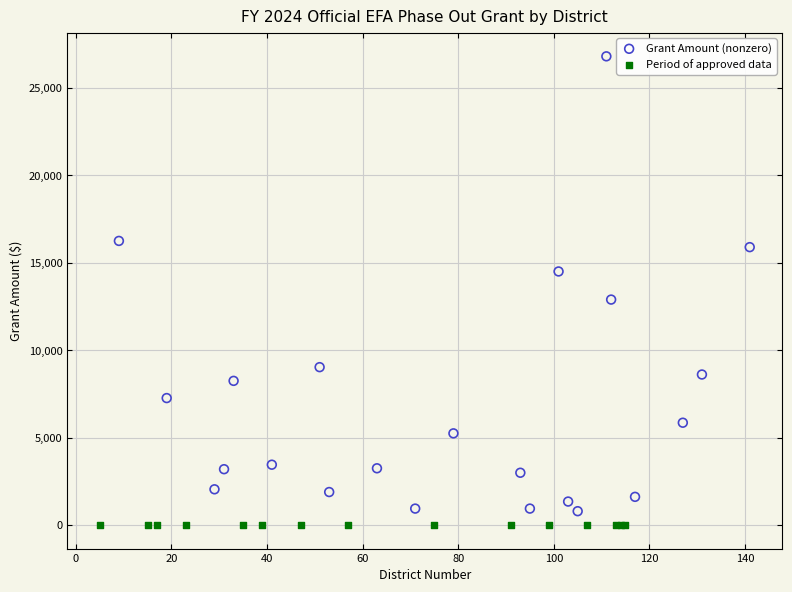

What are all the series names shown in the legend?

Grant Amount (nonzero), Period of approved data